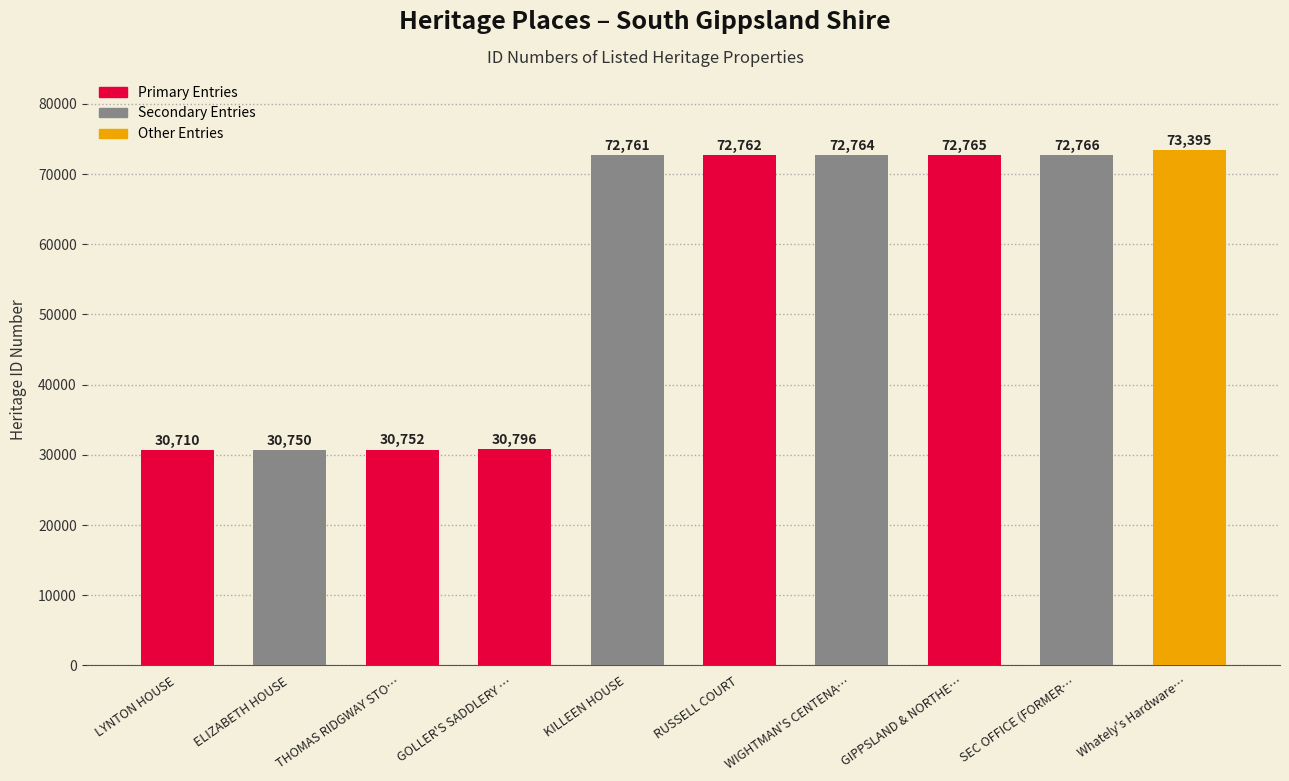

What position from the left is GOLLER'S SADDLERY …?

4